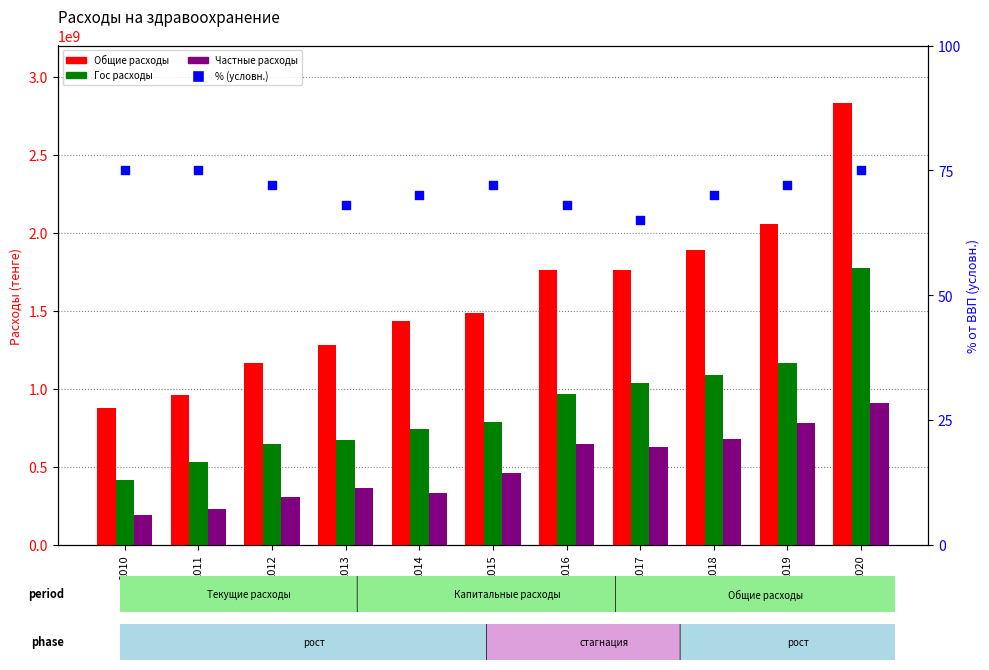

At which category is the sum across all series the highest?

2020